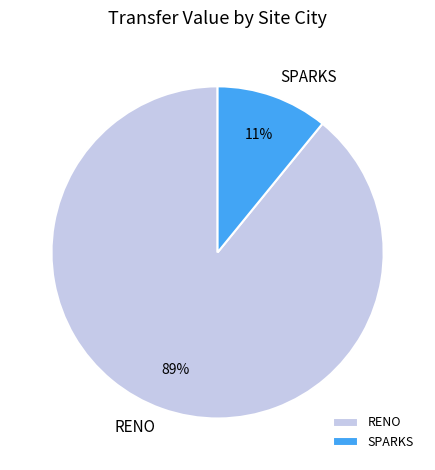

How many segments does this pie chart have?

2